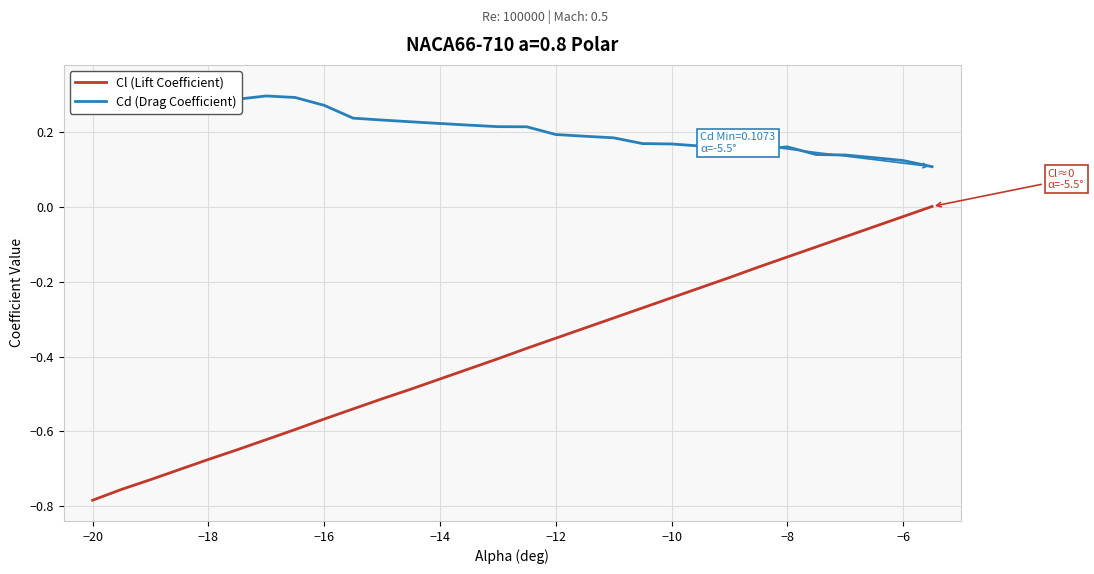

The value of Cl (Lift Coefficient) at −14 is -0.8. True or false?

False